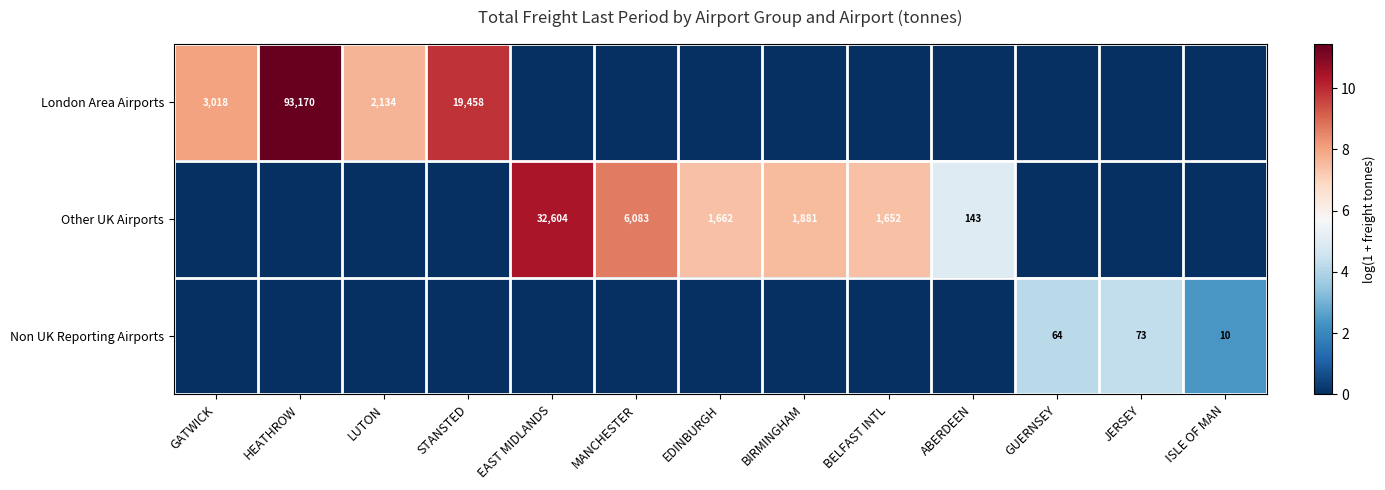

True or false: Other UK Airports has a value of 1881 at BIRMINGHAM.

True